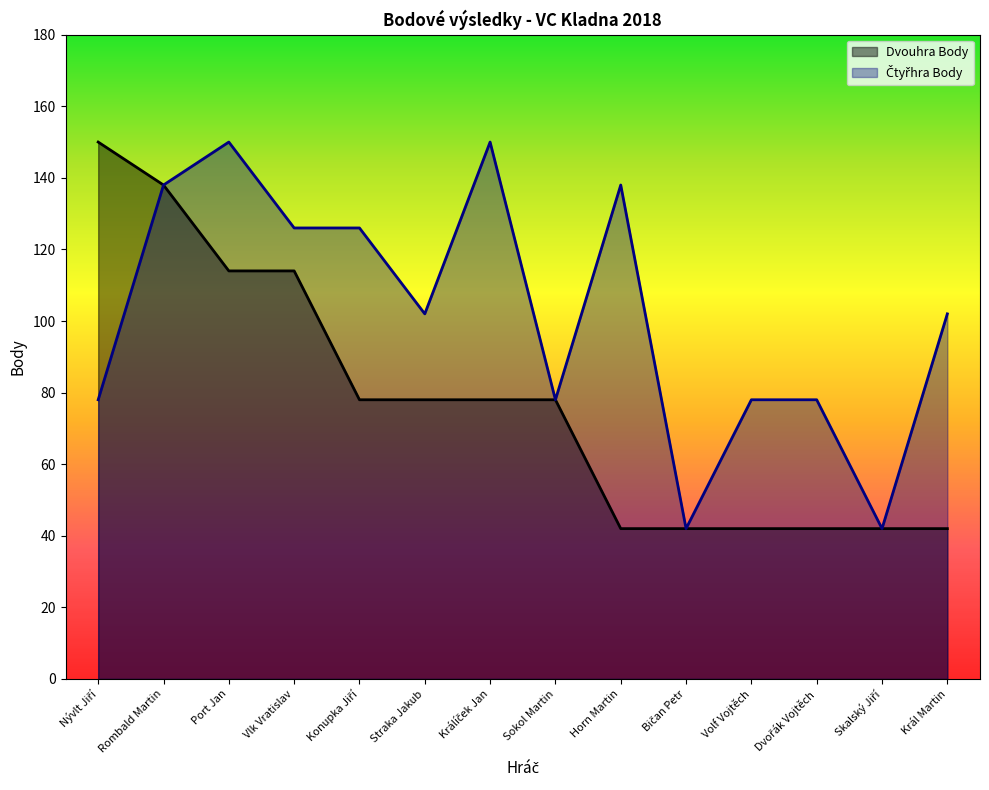

Does the chart display data point markers on the line(s)?

No